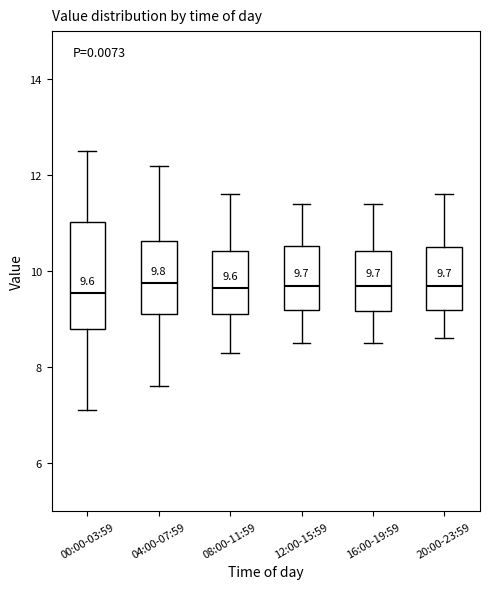

Which box is the tallest, from its lower edge to its upper edge?

00:00-03:59